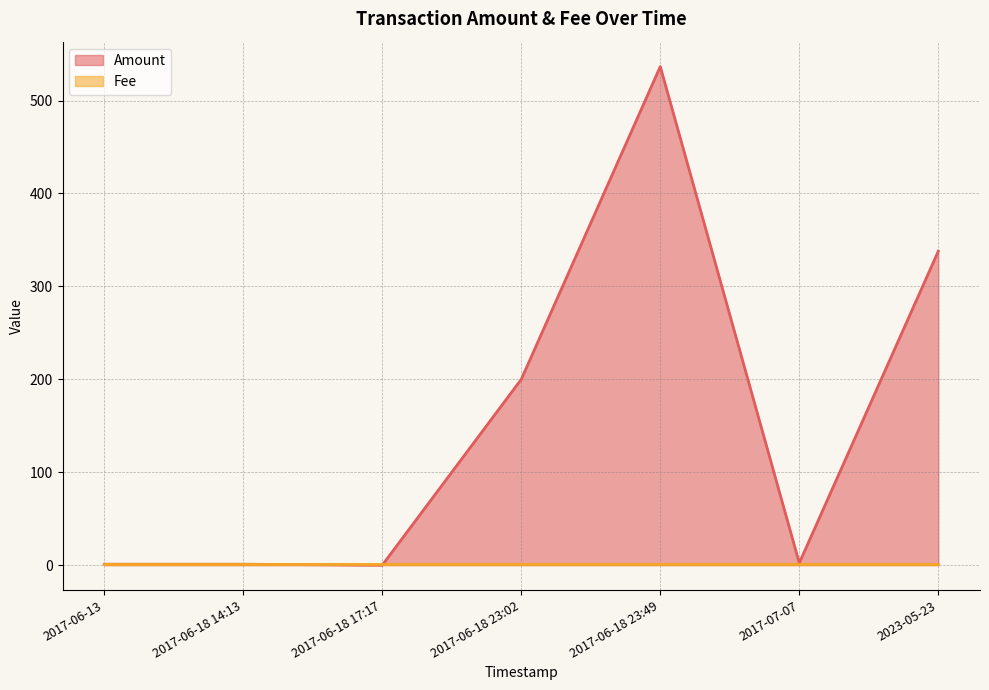

True or false: the data shows 0.5 at 2017-07-07.

False